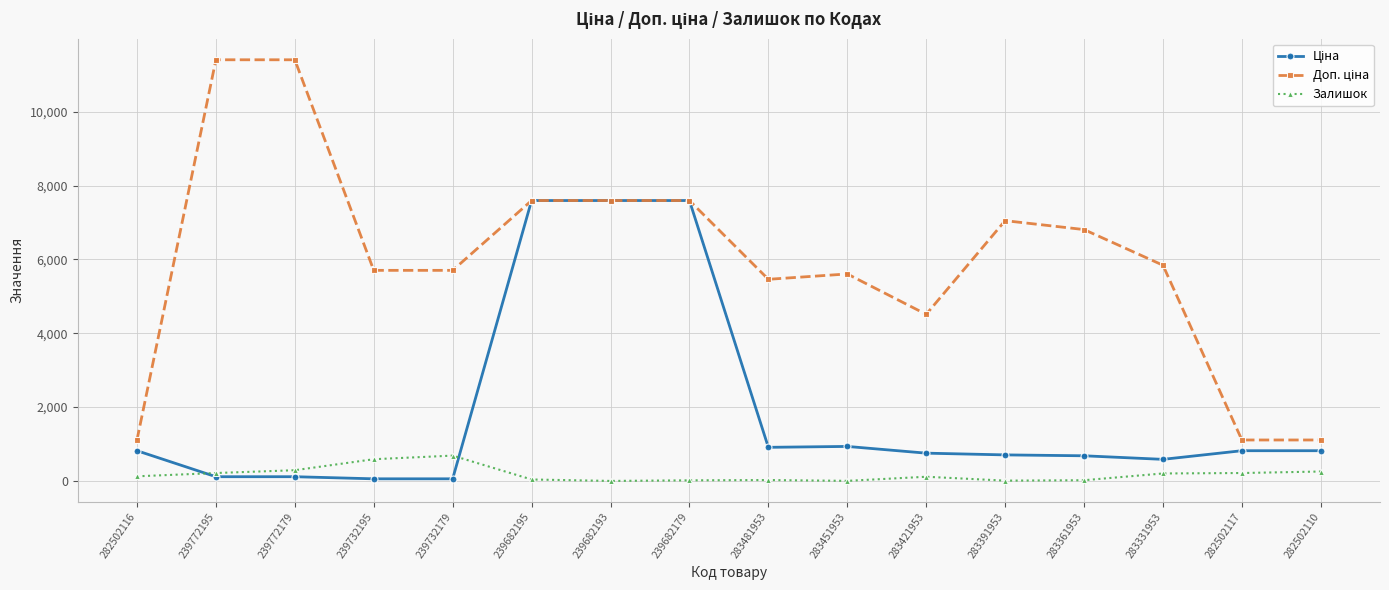

Does the chart display data point markers on the line(s)?

Yes